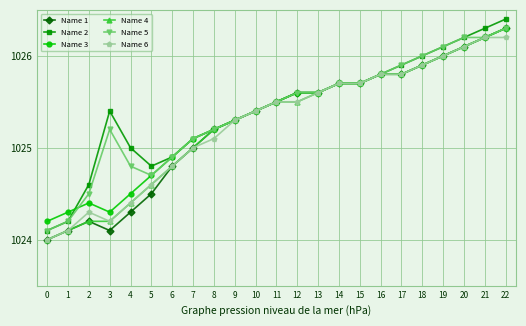

What is the smallest value displayed?

1024.0